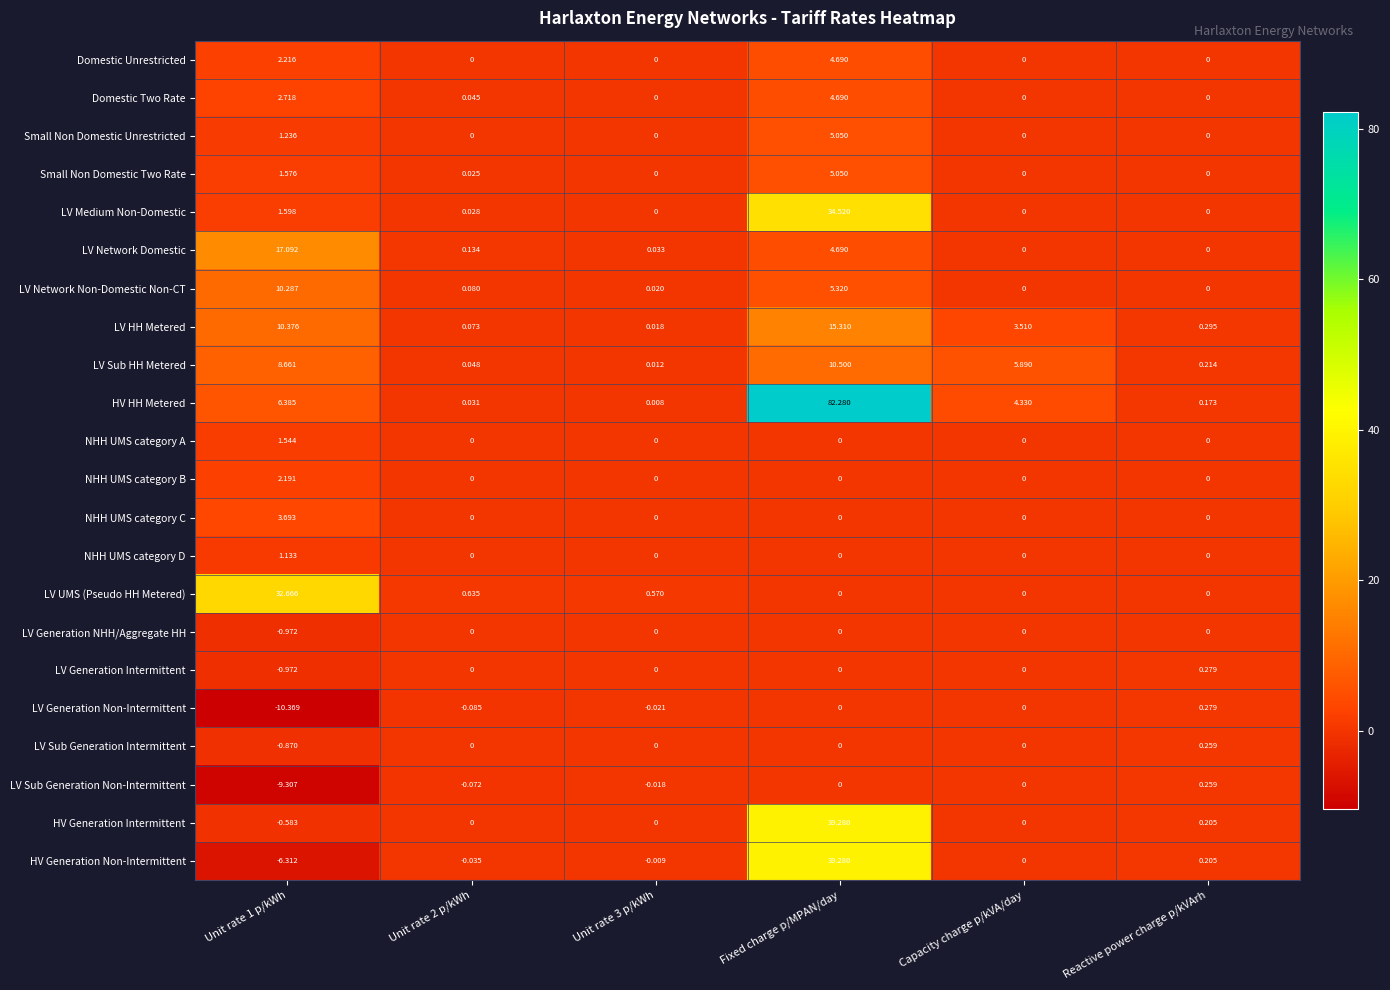

Which series has the largest range (max minus min)?

HV HH Metered